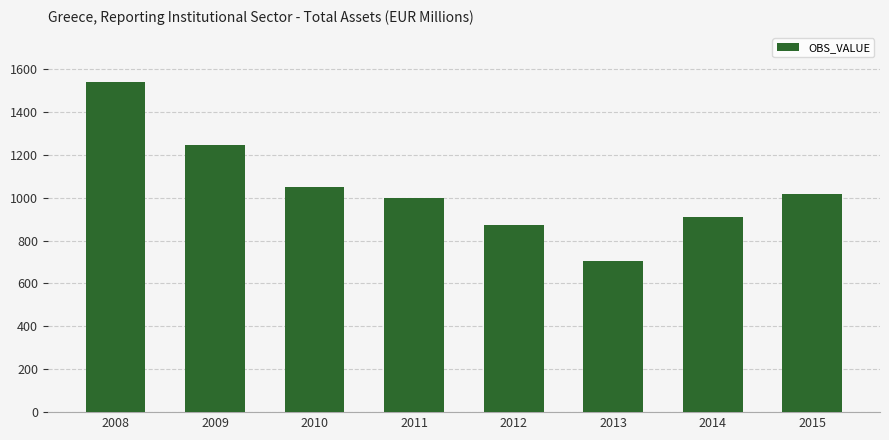

Rank the categories by value from lowest to highest.

2013, 2012, 2014, 2011, 2015, 2010, 2009, 2008